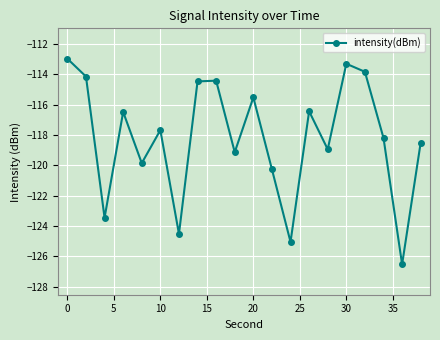

What is the difference between the maximum and minimum values?

13.5